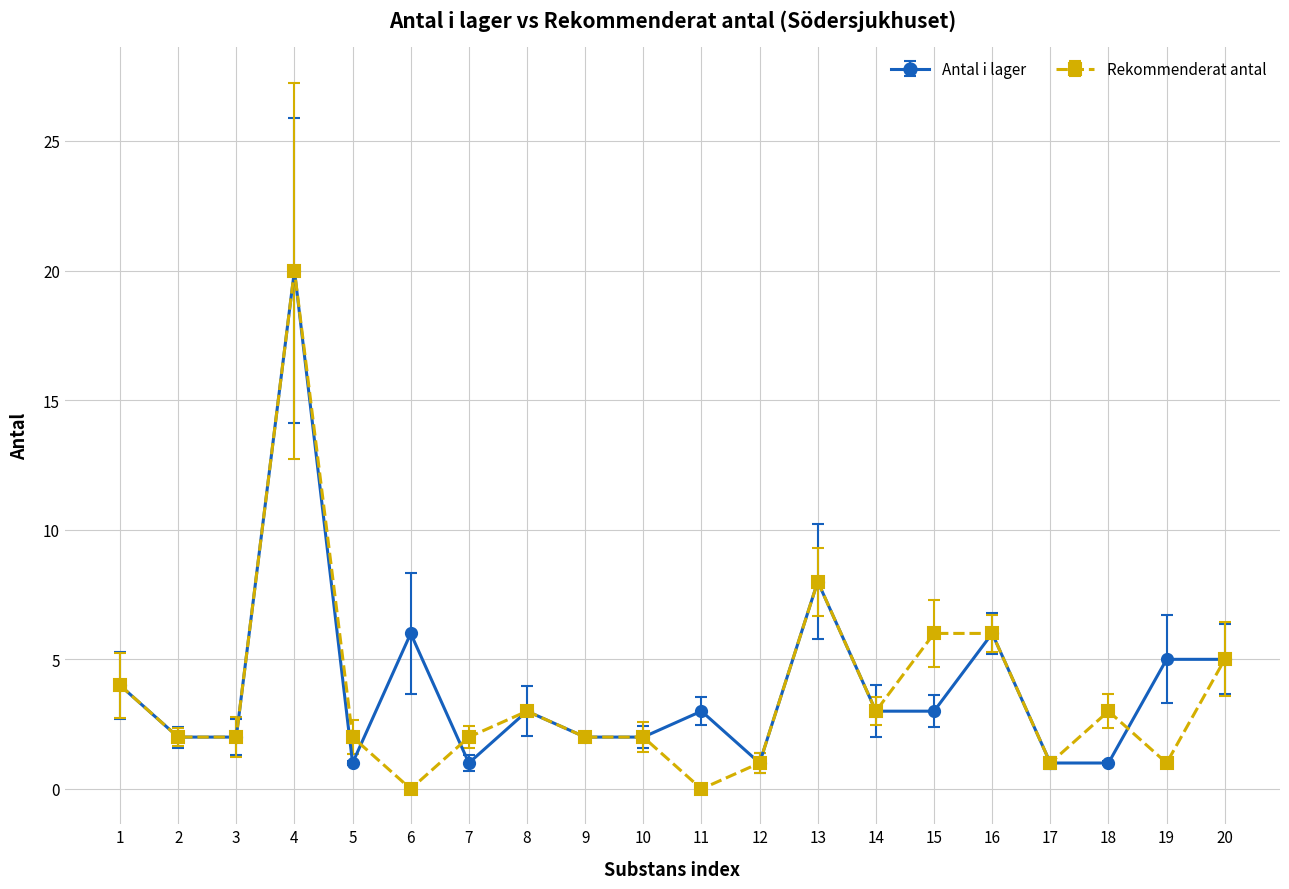

Where is the first local maximum for Rekommenderat antal?

4